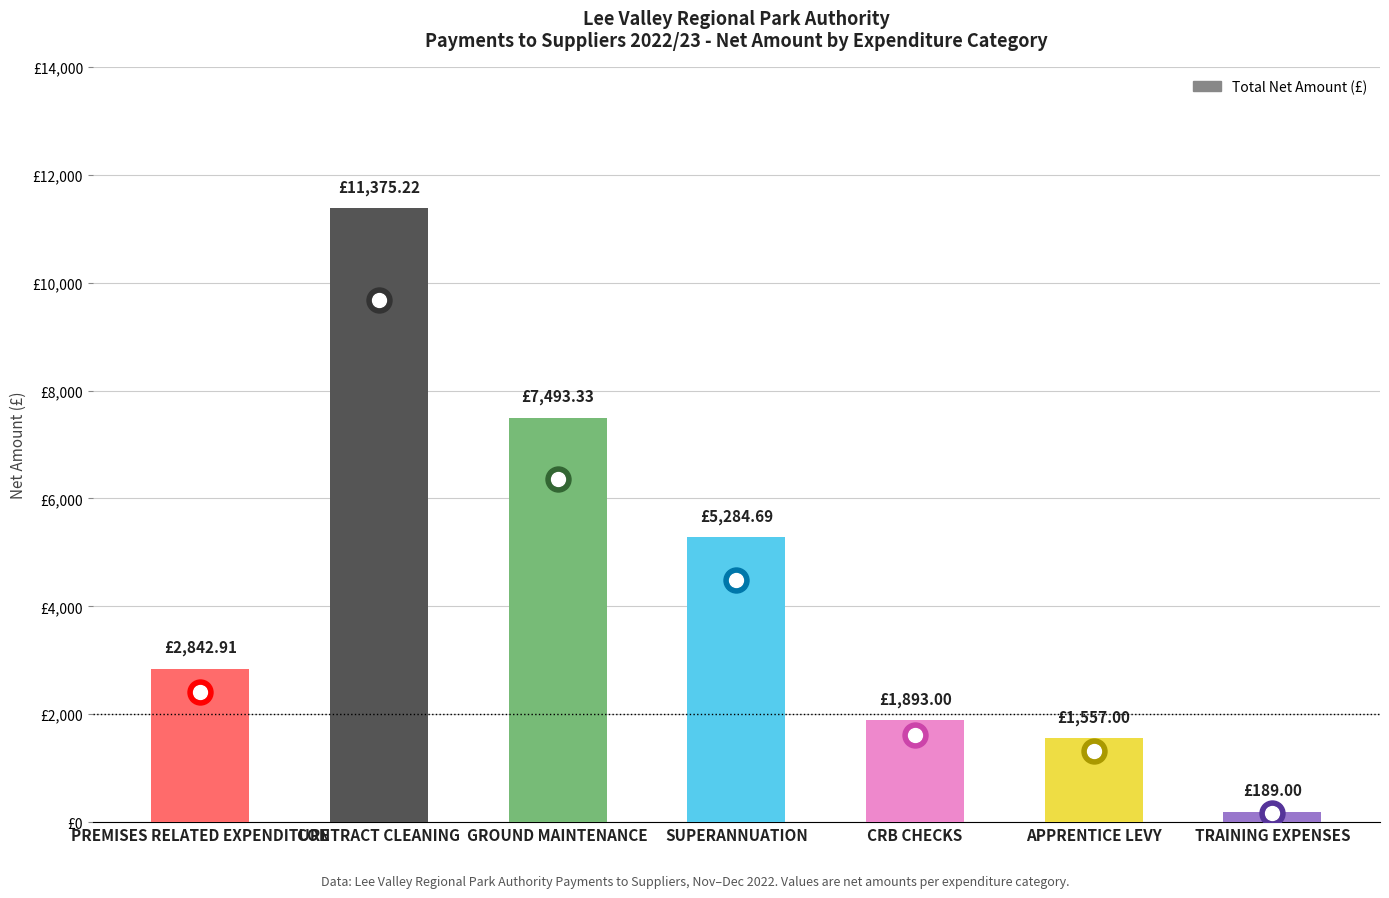

The value at CONTRACT CLEANING is 11375.2. True or false?

True